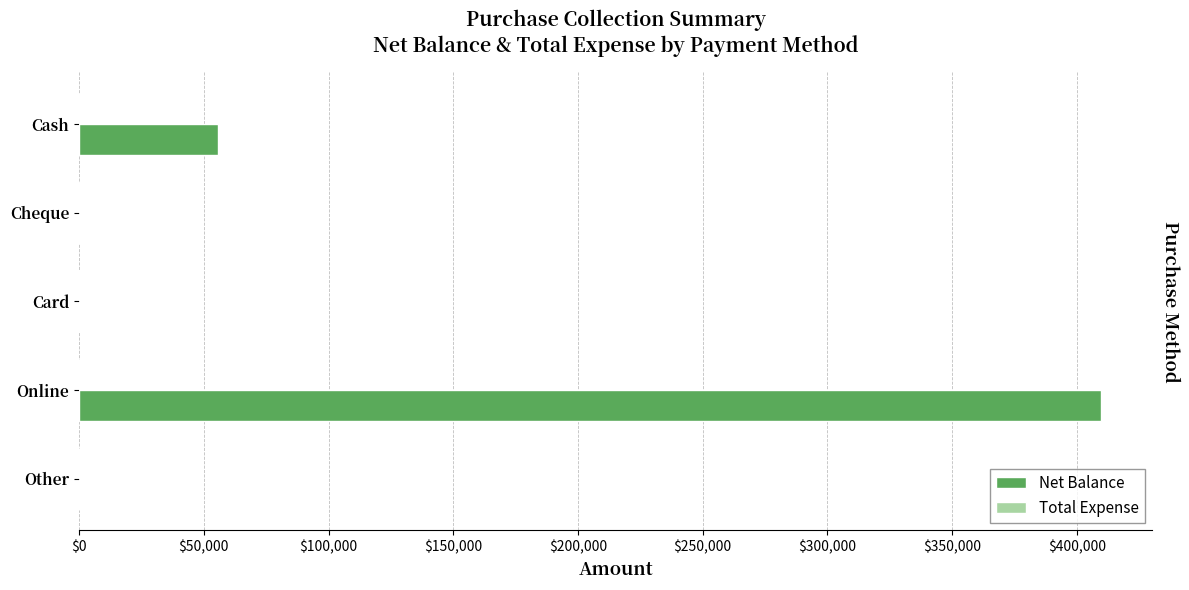

What is the sum of all values?

465549